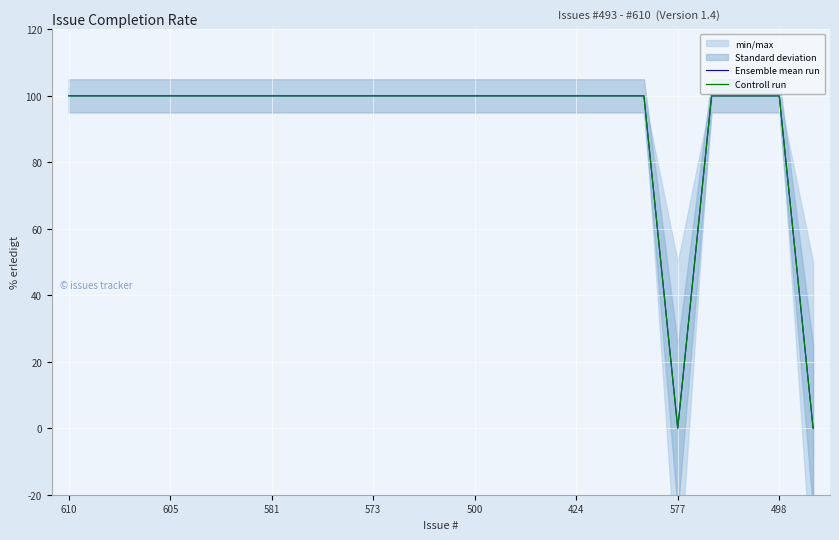

Which category has the lowest value in the Ensemble mean run series?

577